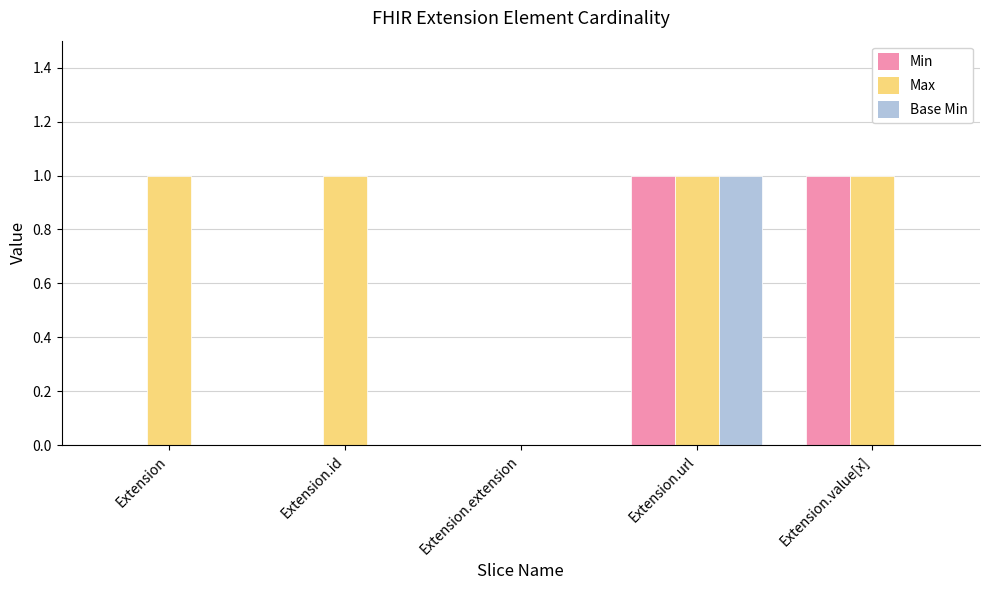

Which series has the largest total across all categories?

Max